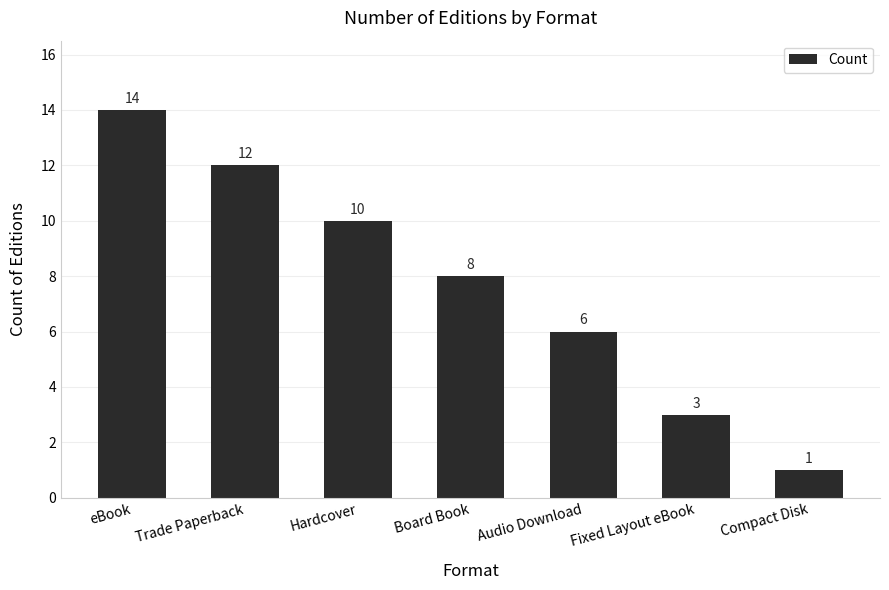

What is the sum of all values?

54